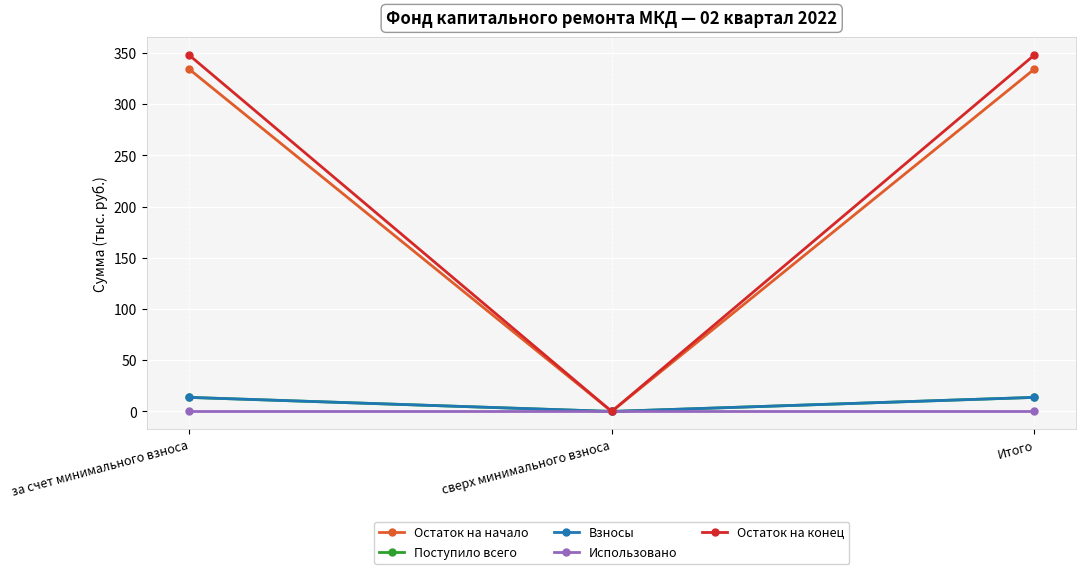

What is the label of the 2nd point from the left?

сверх минимального взноса